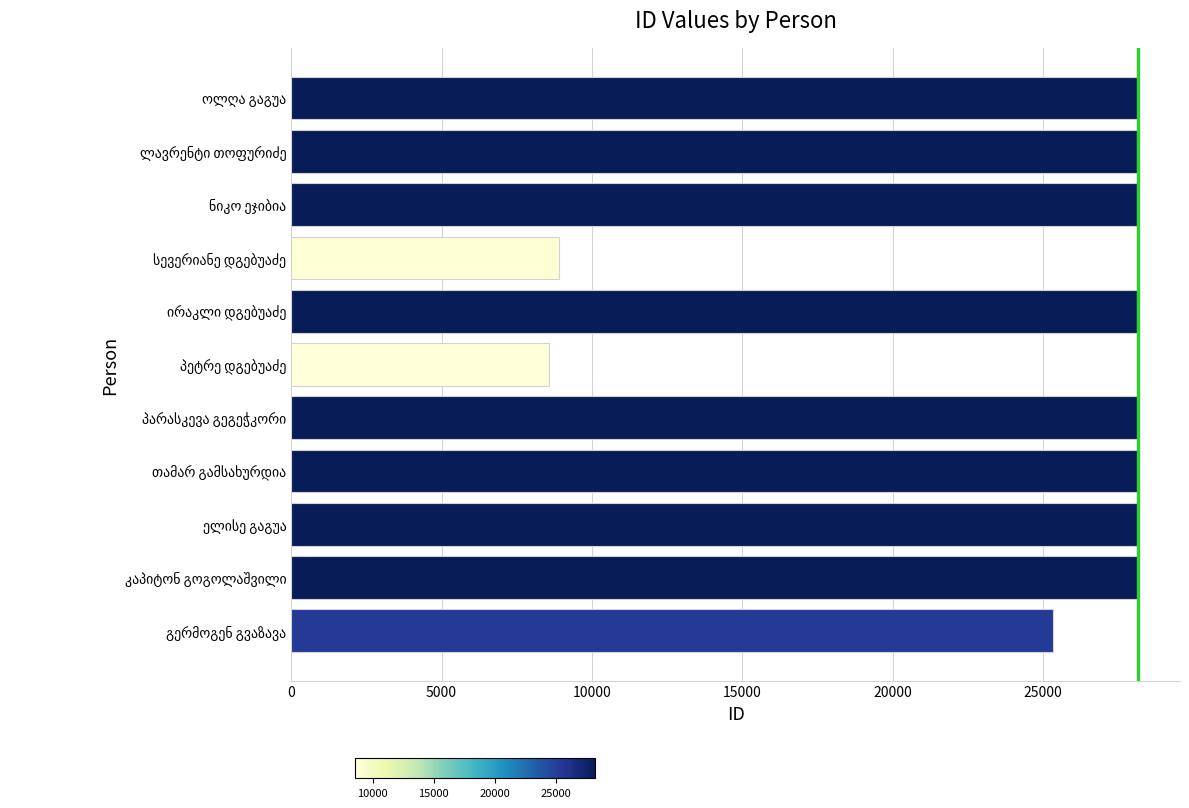

How many values are below 28147?

5